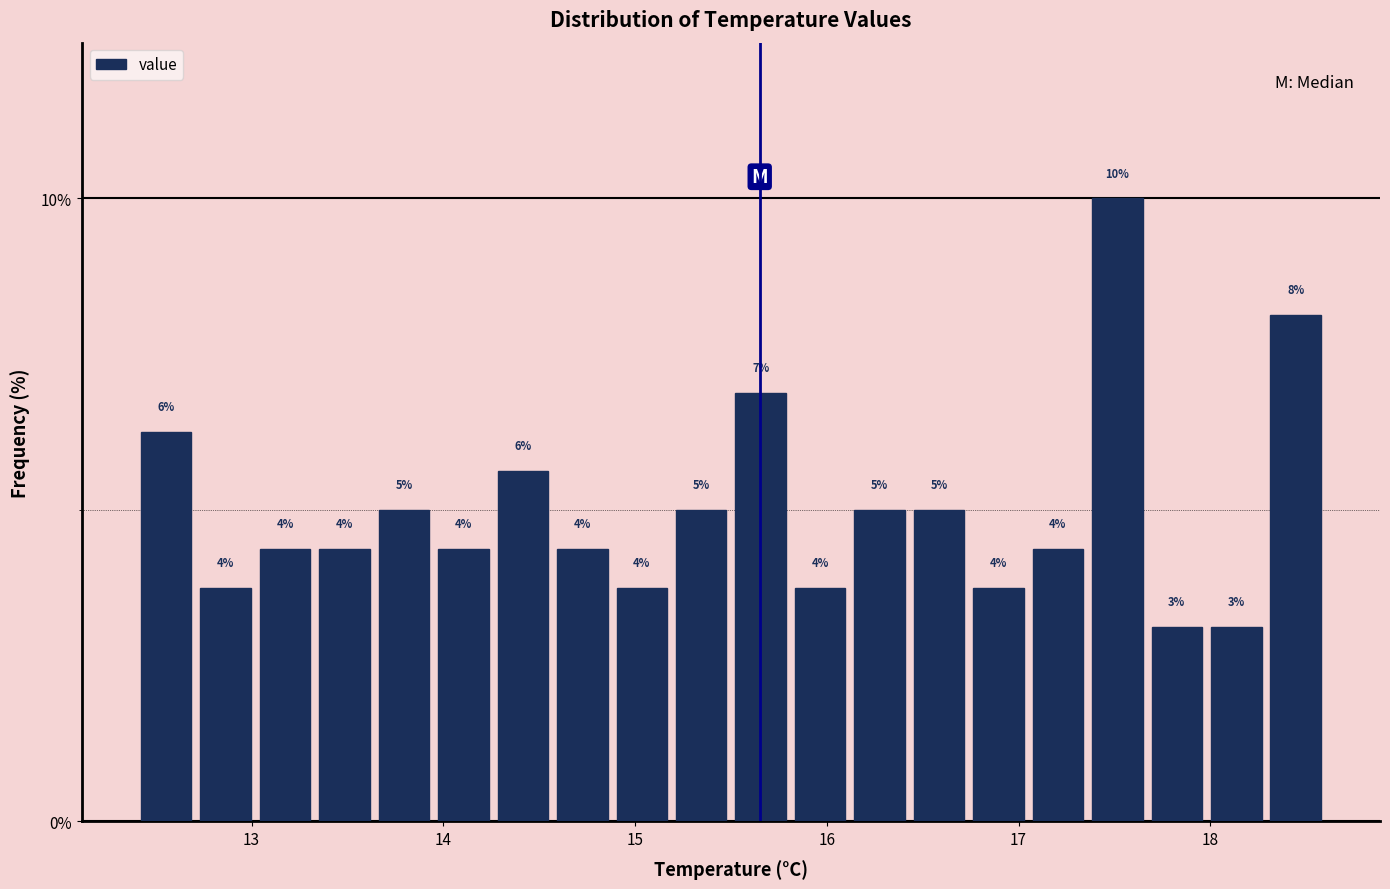

Read against the x-axis, roughly where is the centre of the tallest bar?

17.5